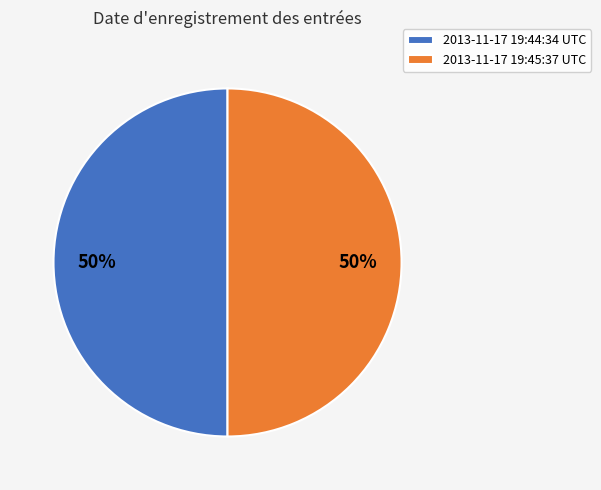

How many slices are in this pie chart?

2